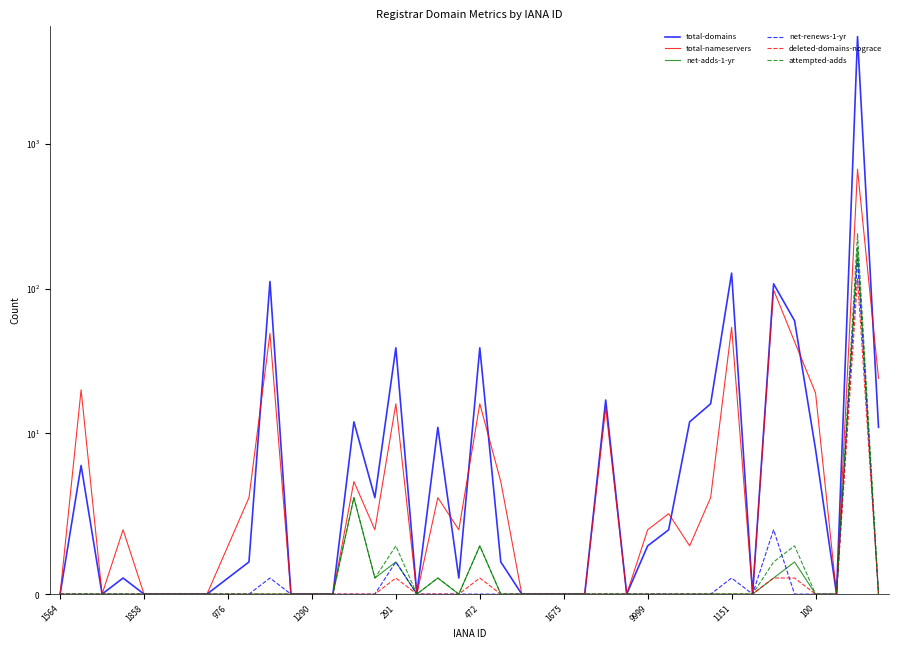

What is the greatest value displayed?

5521